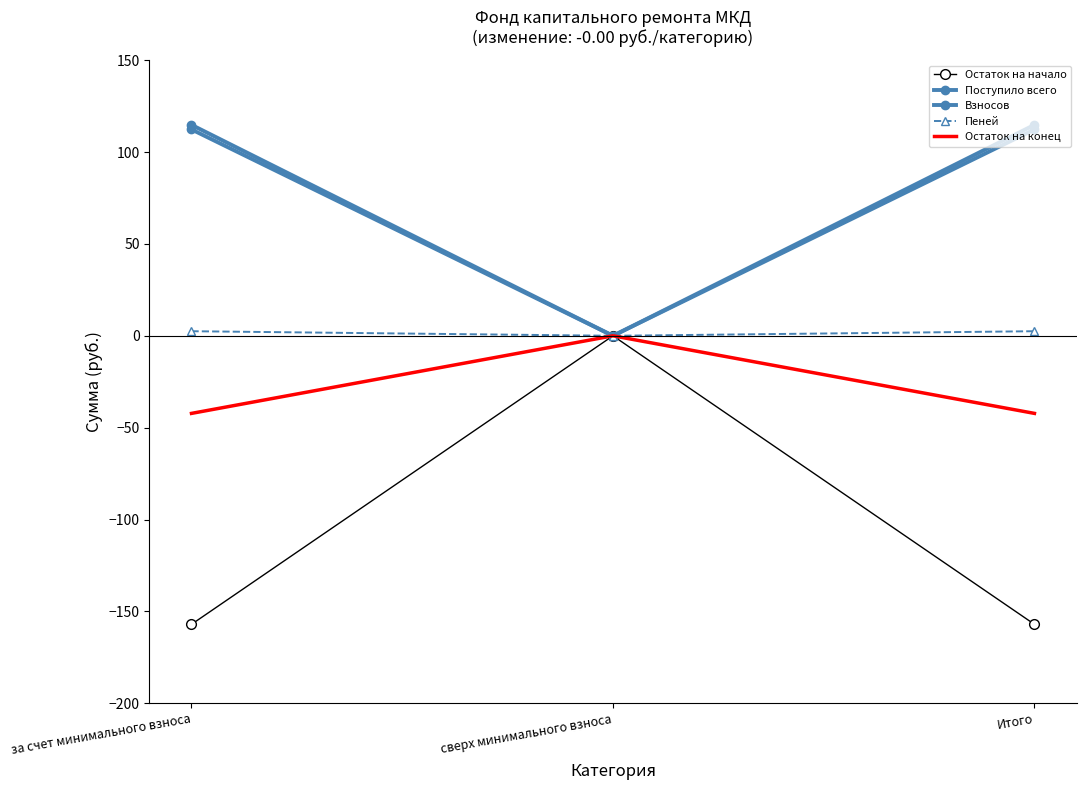

Reading left to right, what are all the values shown in this chart?

Остаток на начало: -157.0	0.0	-157.0
Поступило всего: 114.8	0.0	114.8
Взносов: 112.3	0.0	112.3
Пеней: 2.5	0.0	2.5
Остаток на конец: -42.2	0.0	-42.2